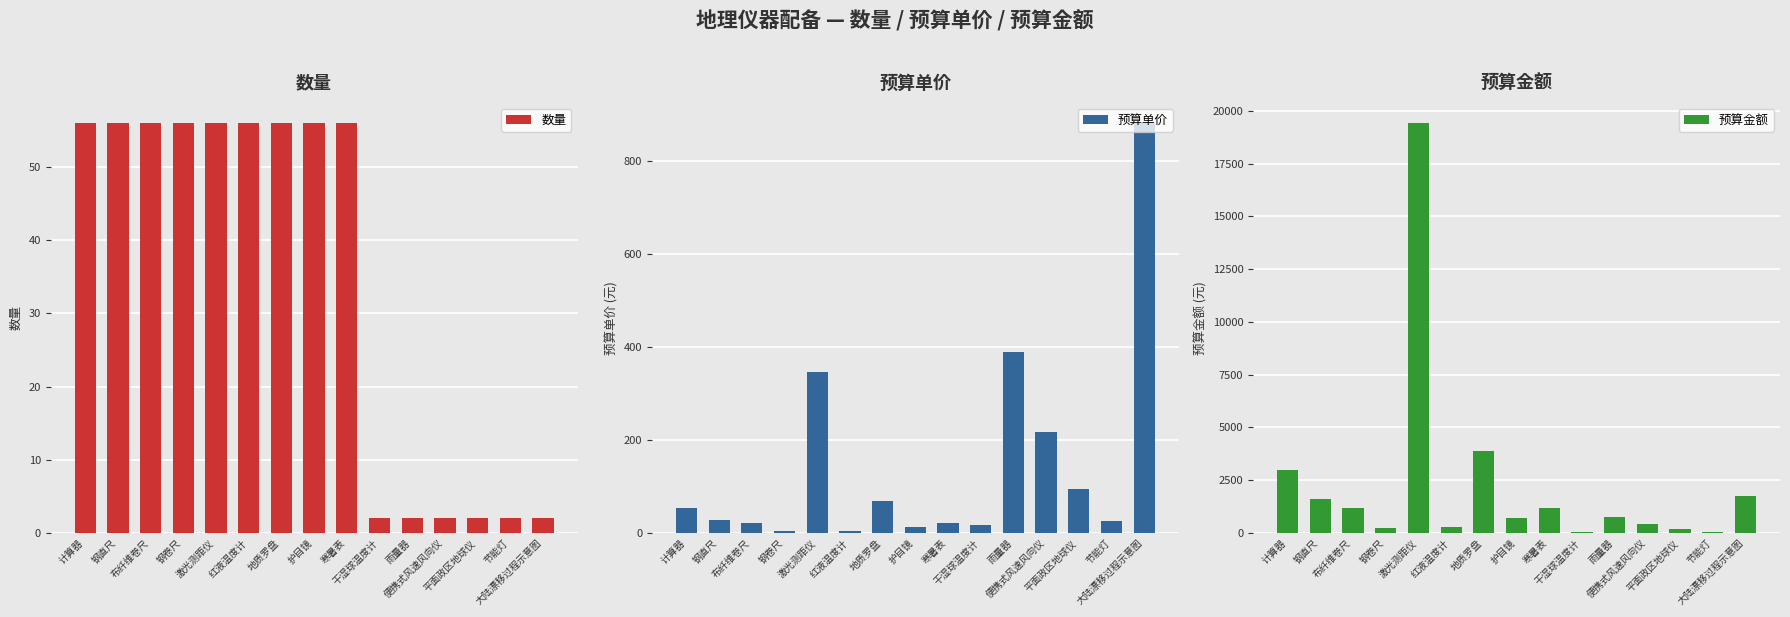

True or false: 预算单价 has a value of 482 at 大陆漂移过程示意图.

False